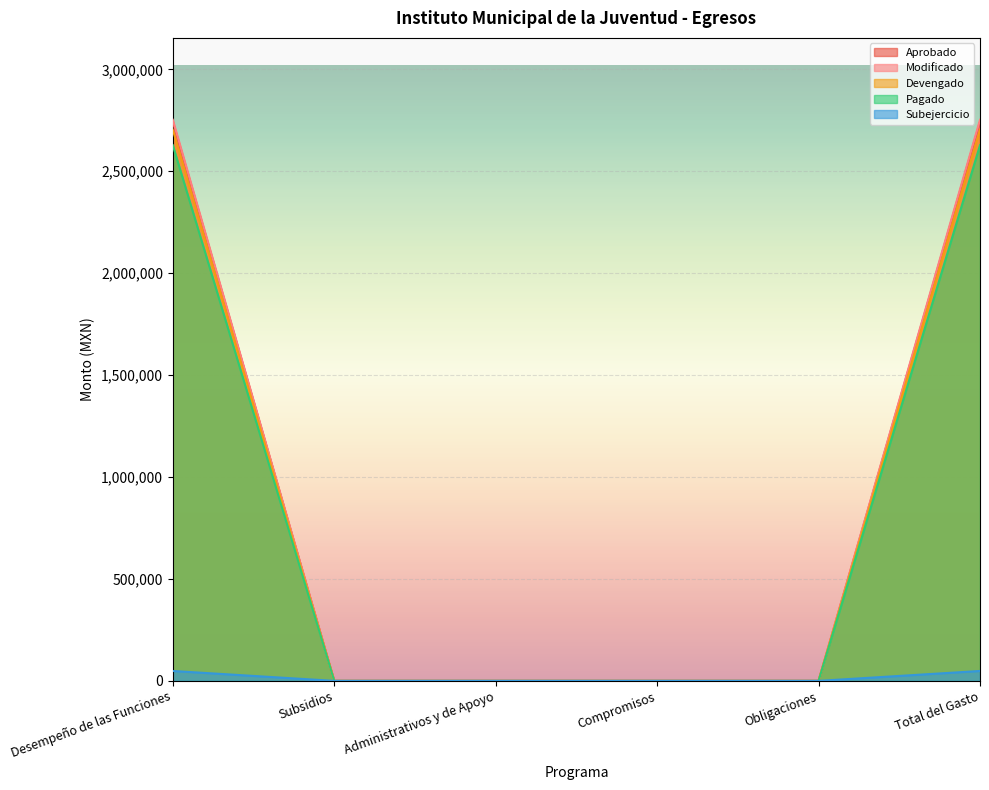

True or false: Pagado and Aprobado intersect in this chart.

False